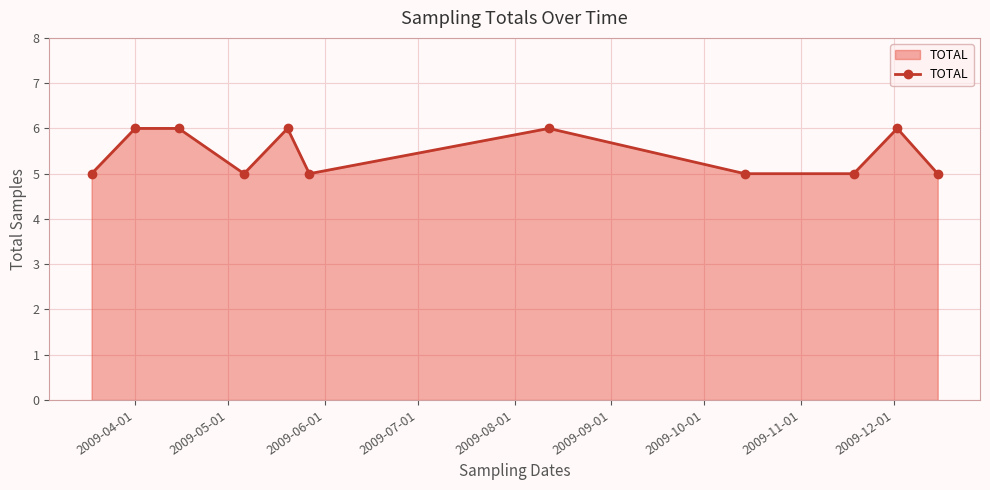

What is the sum of all values?

60